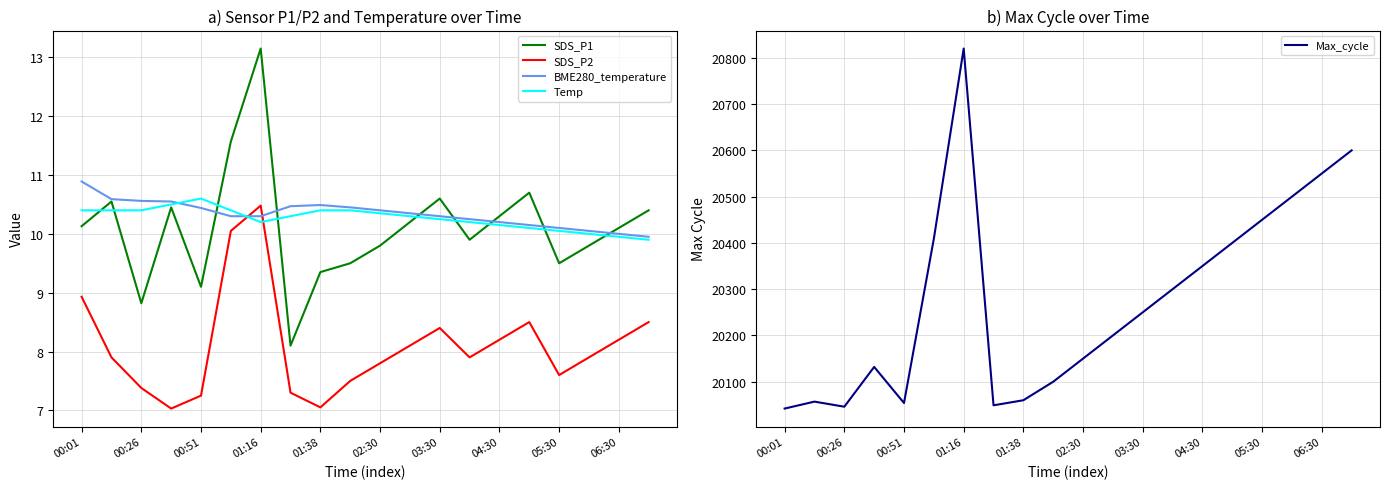

The SDS_P1 series shows 16.9 at 04:30. True or false?

False